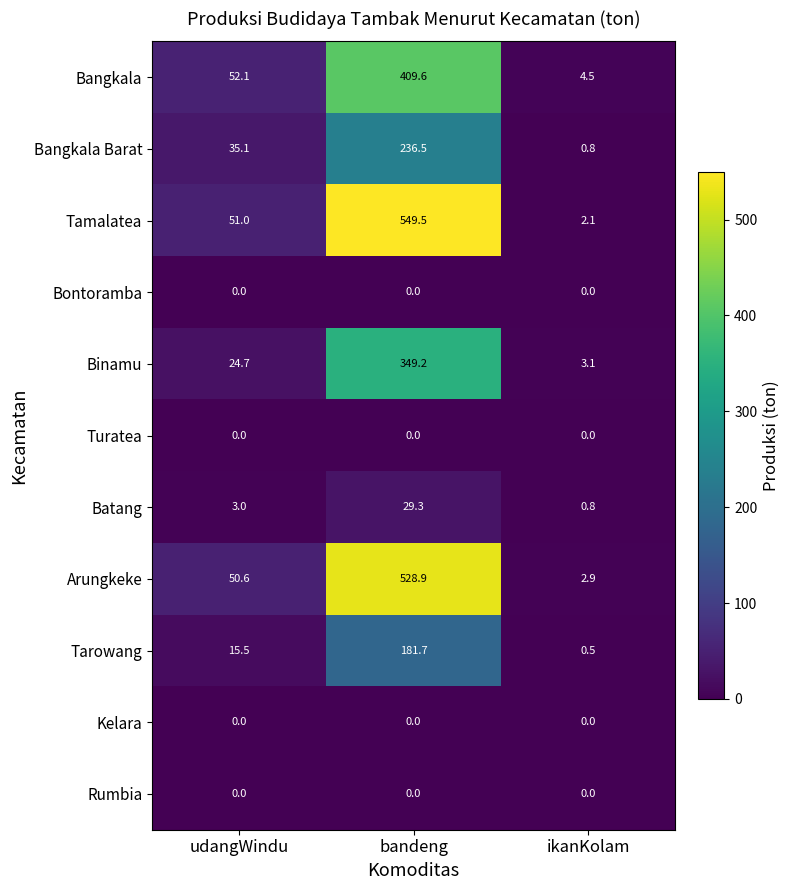

What is the greatest value displayed?

549.5